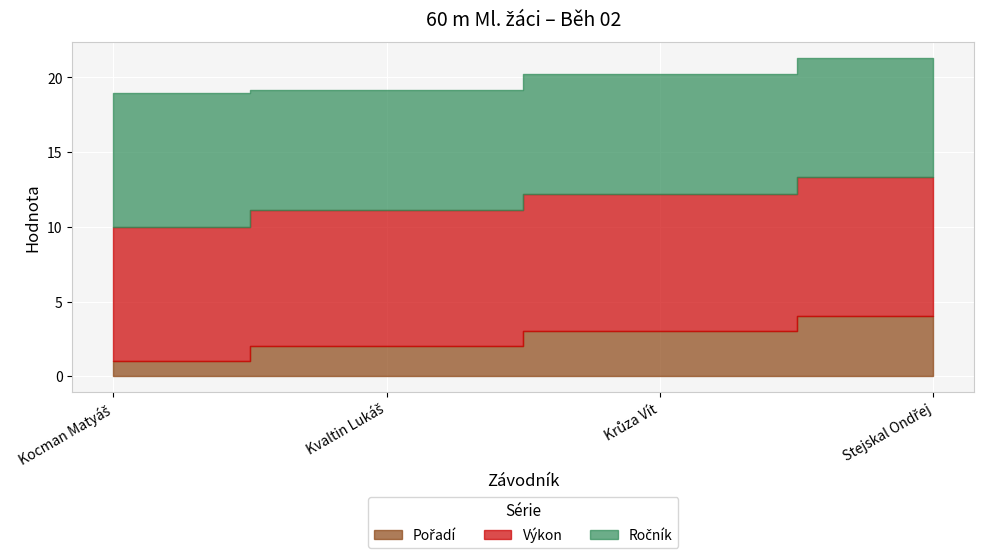

Read the Výkon value at Krůza Vít.

9.2